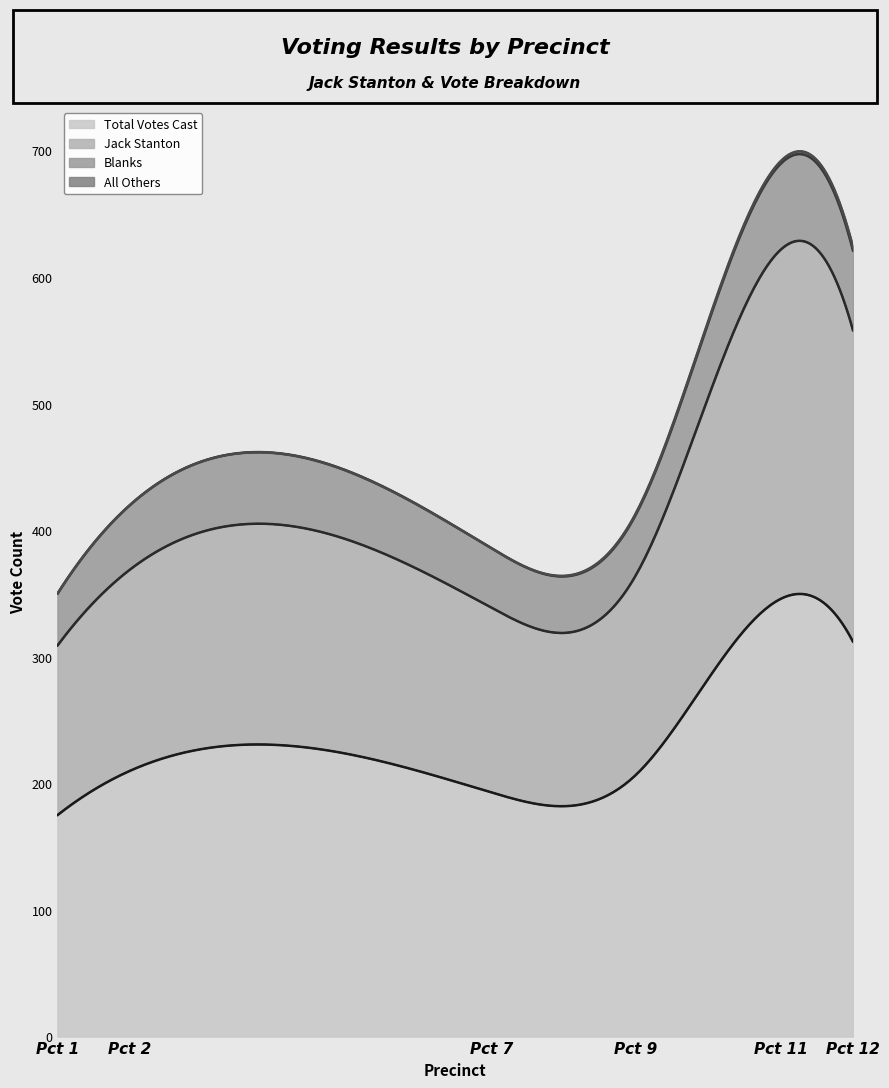

What is the value of the Total Votes Cast point at the 5th from the left?

346